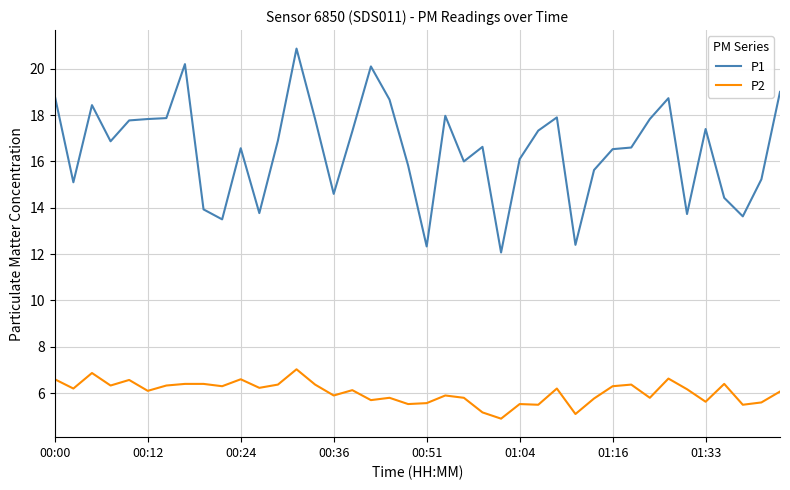

What are all the series names shown in the legend?

P1, P2